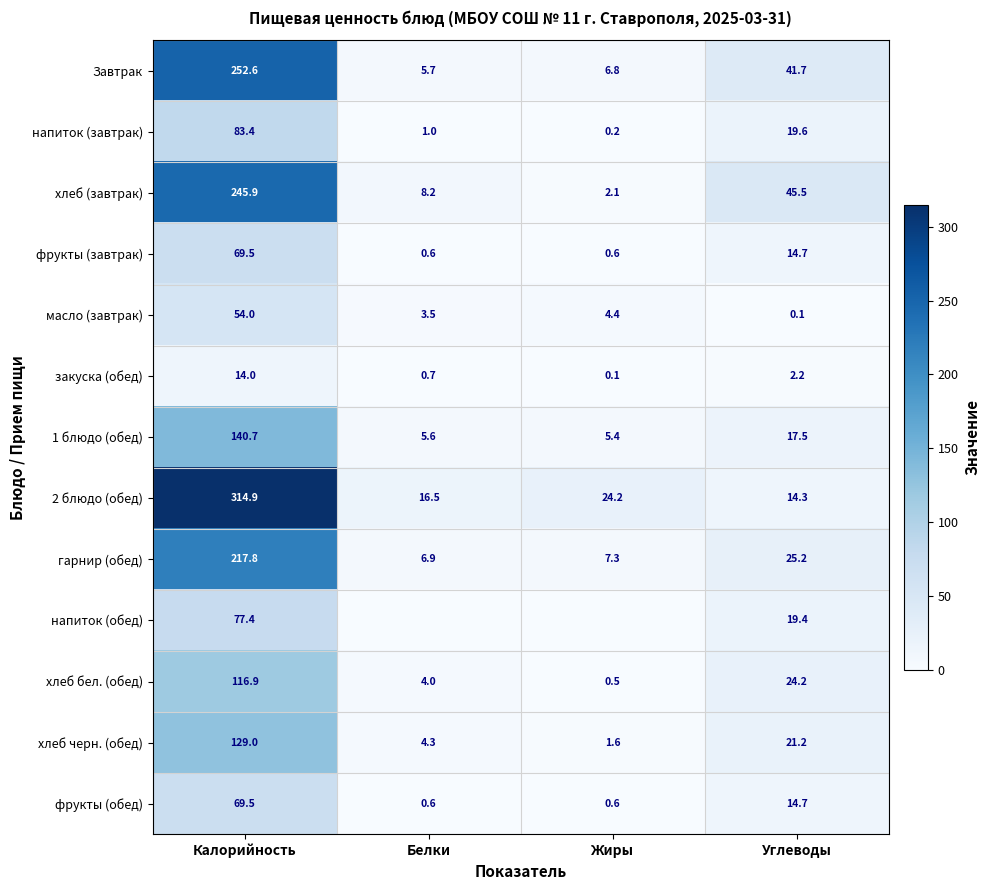

Where is хлеб бел. (обед) nearest to the value 58?

Углеводы